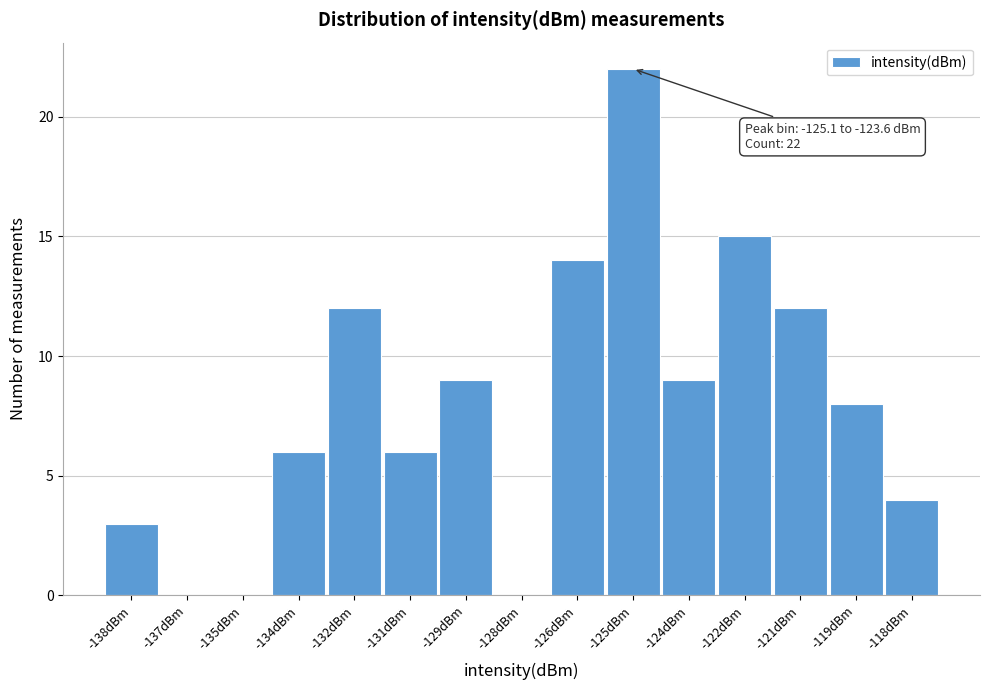

Reading left to right, list all the values displayed in this chart.

-138dBm=3	-137dBm=0	-135dBm=0	-134dBm=6	-132dBm=12	-131dBm=6	-129dBm=9	-128dBm=0	-126dBm=14	-125dBm=22	-124dBm=9	-122dBm=15	-121dBm=12	-119dBm=8	-118dBm=4